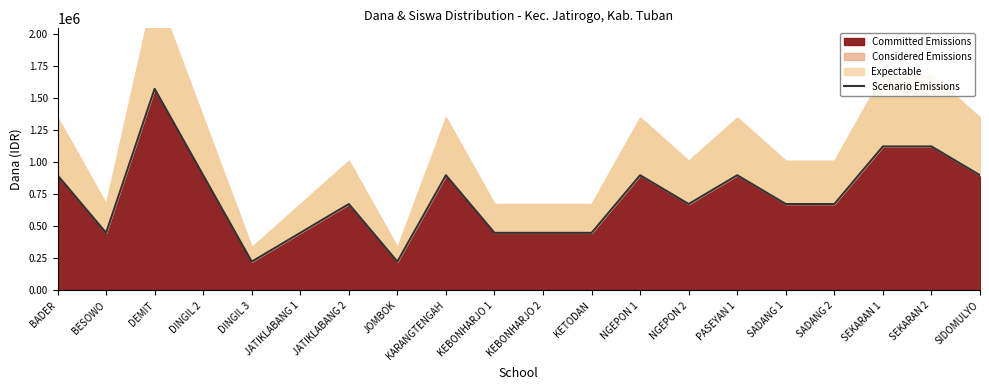

Reading right to left, what are all the values shown in this chart?

SIDOMULYO=900000	SEKARAN 2=1125000	SEKARAN 1=1125000	SADANG 2=675000	SADANG 1=675000	PASEYAN 1=900000	NGEPON 2=675000	NGEPON 1=900000	KETODAN=450000	KEBONHARJO 2=450000	KEBONHARJO 1=450000	KARANGTENGAH=900000	JOMBOK=225000	JATIKLABANG 2=675000	JATIKLABANG 1=450000	DINGIL 3=225000	DINGIL 2=900000	DEMIT=1575000	BESOWO=450000	BADER=900000